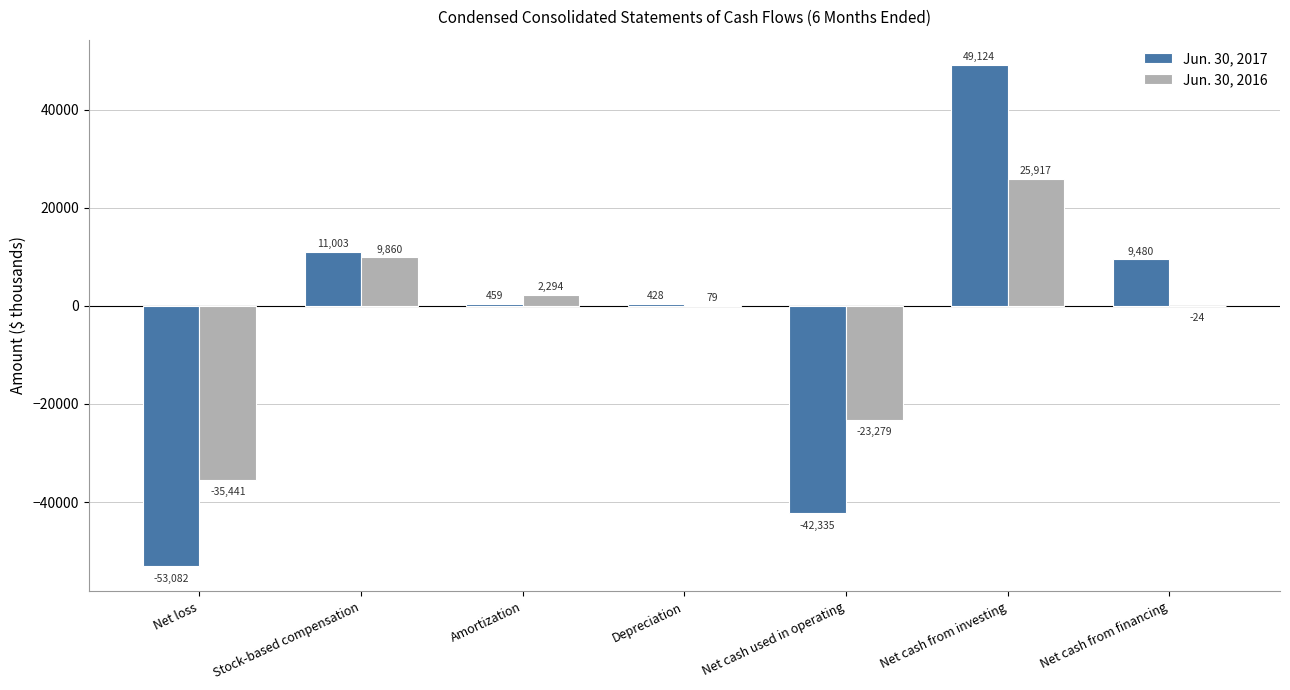

What are all the series names shown in the legend?

Jun. 30, 2017, Jun. 30, 2016